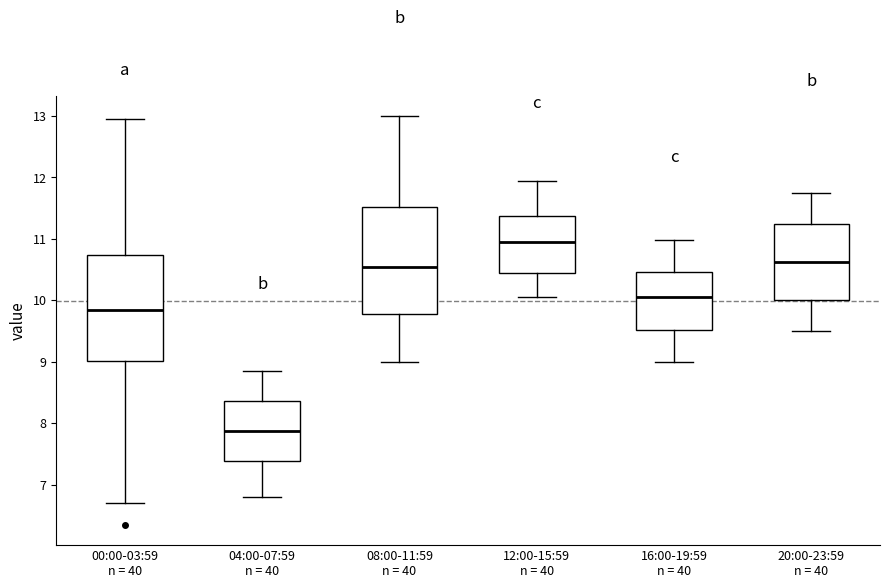

Where is the lower edge of the box for 20:00-23:59 n = 40 on the y-axis? The values are not printed on the chart, so give them approximately, as read against the axis.

10.0